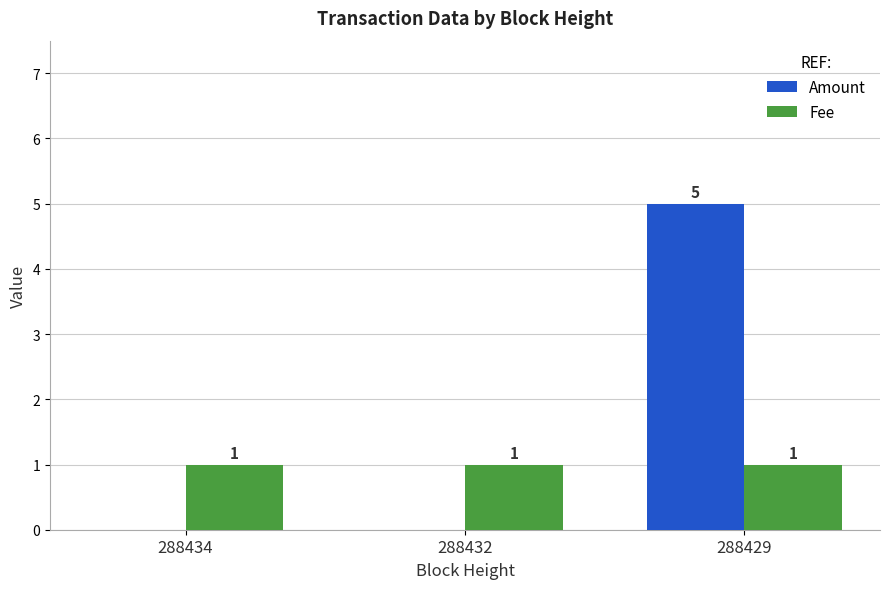

How many data points does each series have?

3